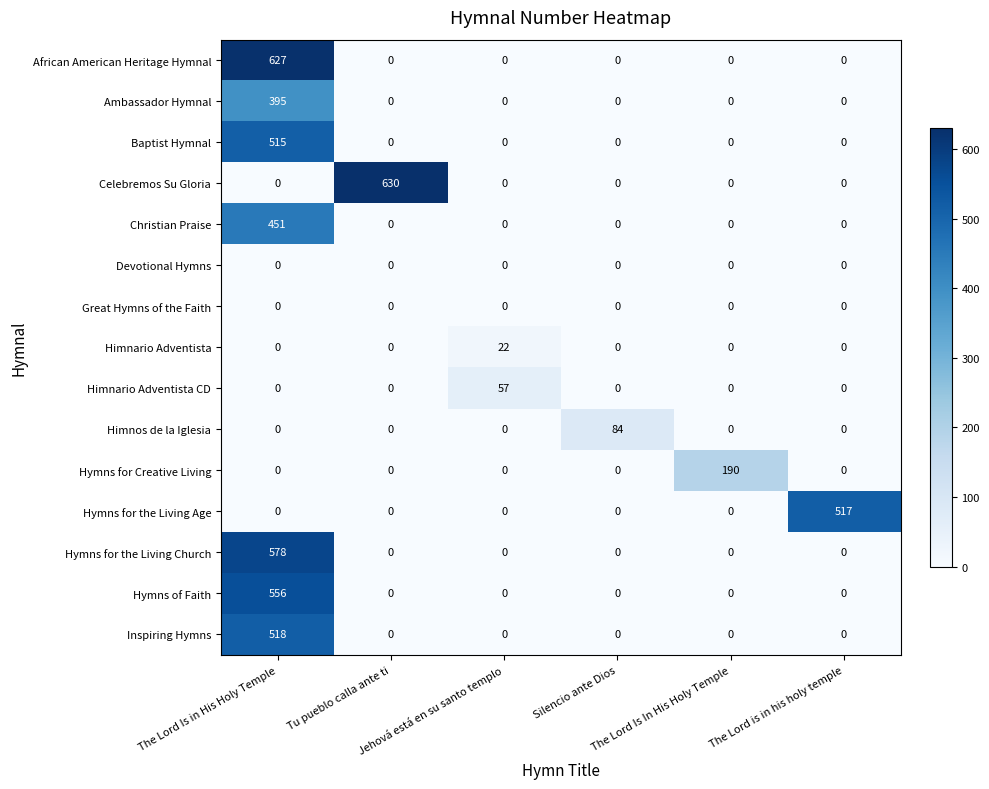

Which series has the widest spread of values?

Celebremos Su Gloria